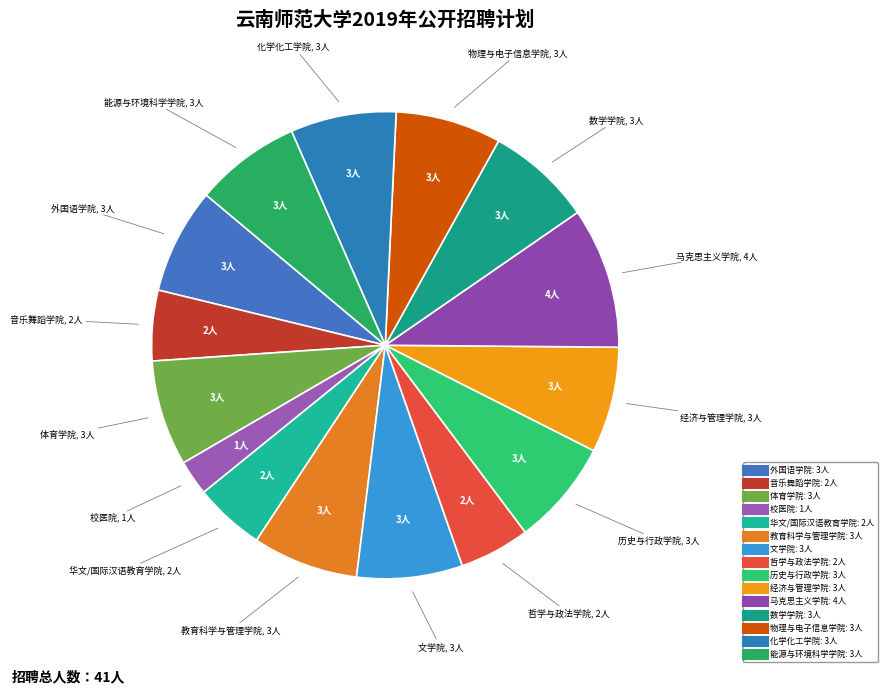

Count the number of slices in the pie.

15